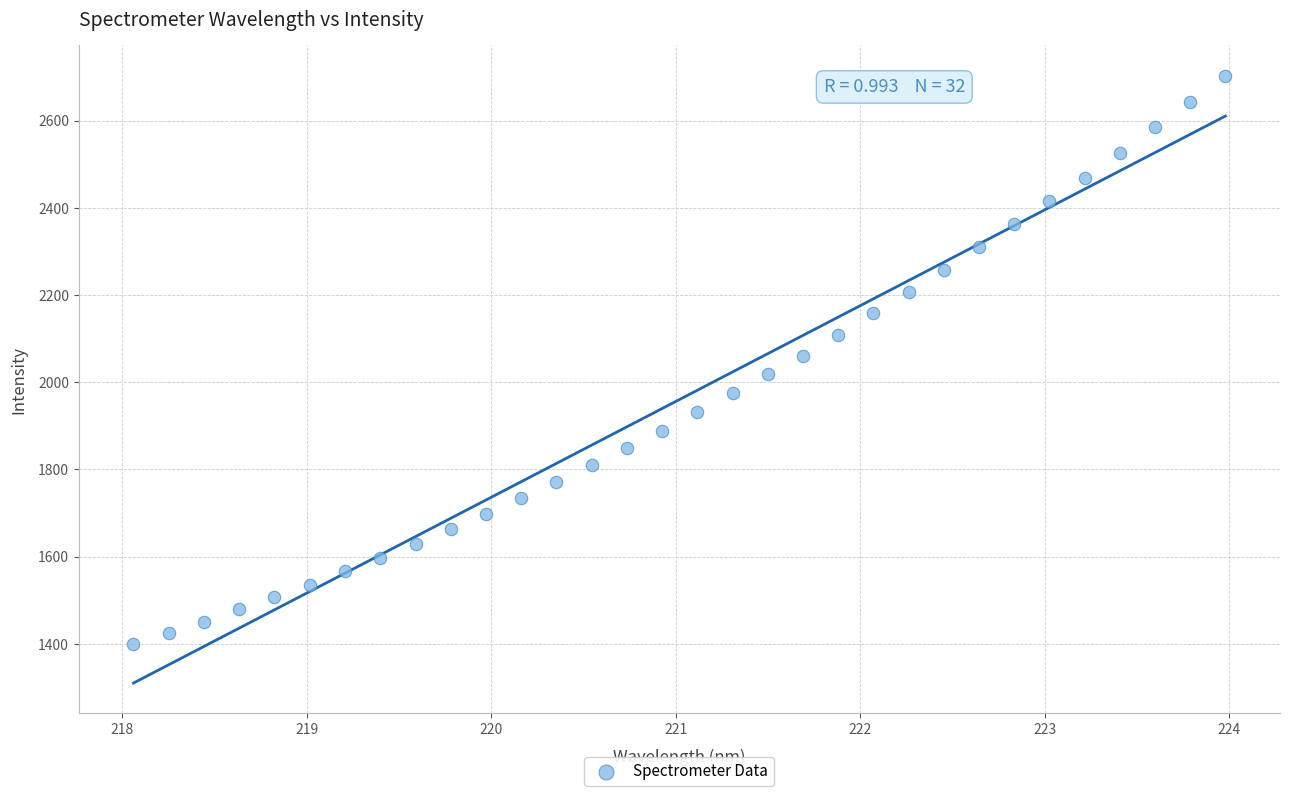

What is the range of X values (max minus min)?

5.9